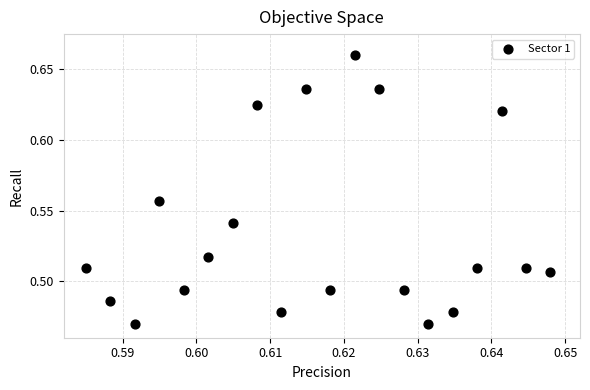

How many data points are displayed?

20